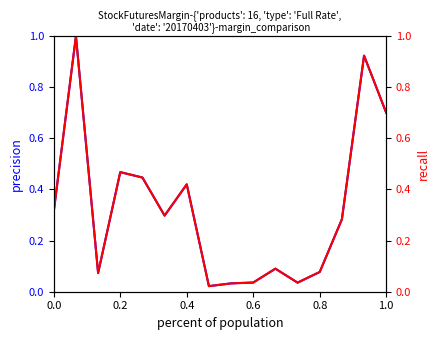

Is this an area chart (filled region under the line)?

No